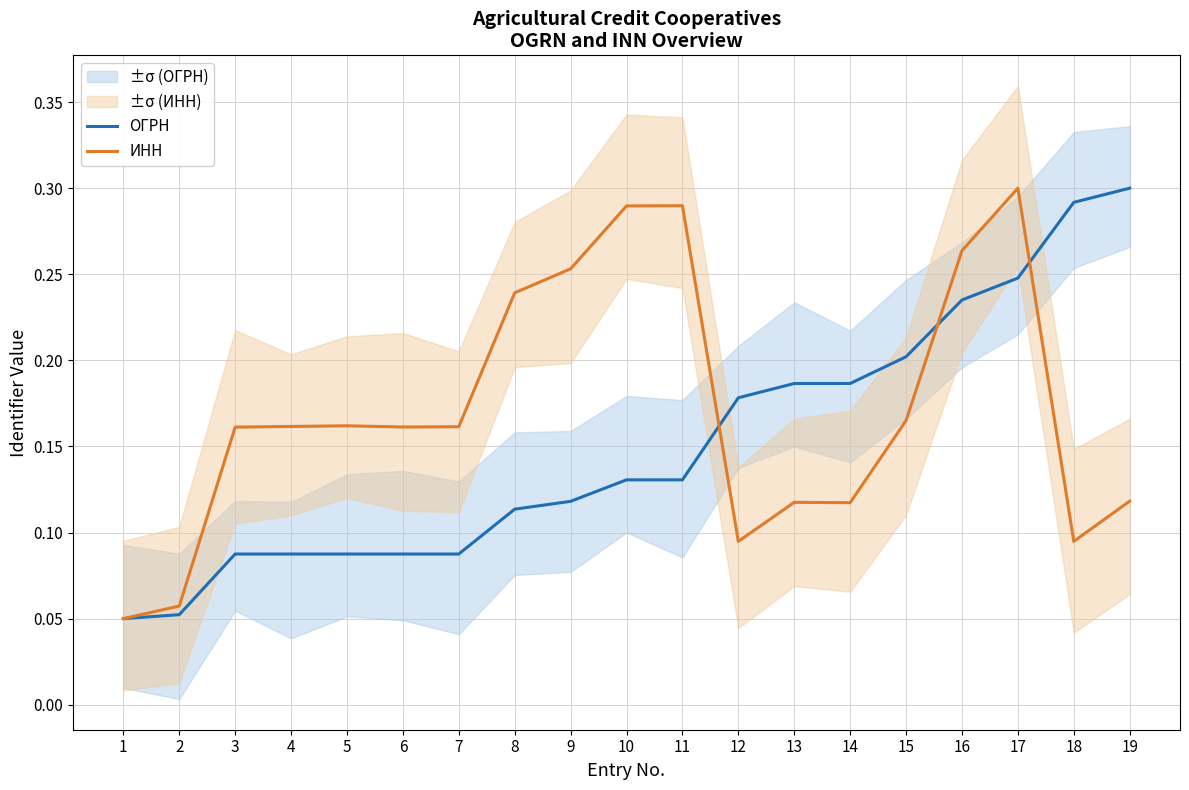

Rank the series at 15 from lowest to highest value.

ИНН, ОГРН